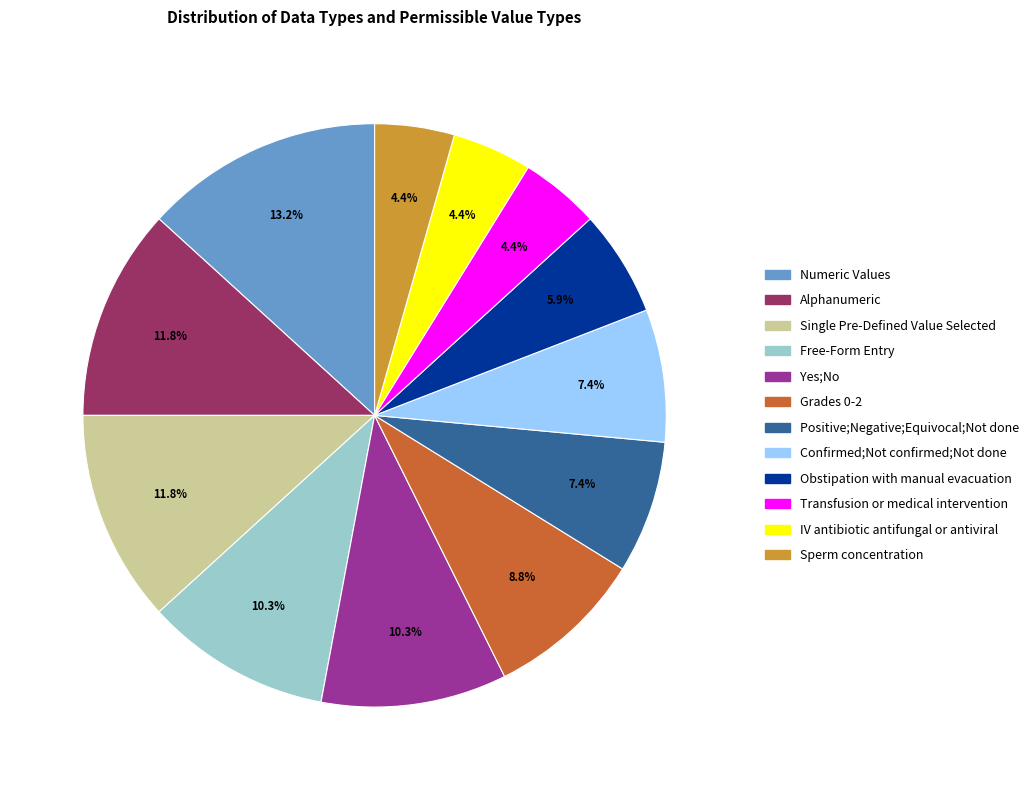

True or false: Positive;Negative;Equivocal;Not done accounts for 1% of the total.

False